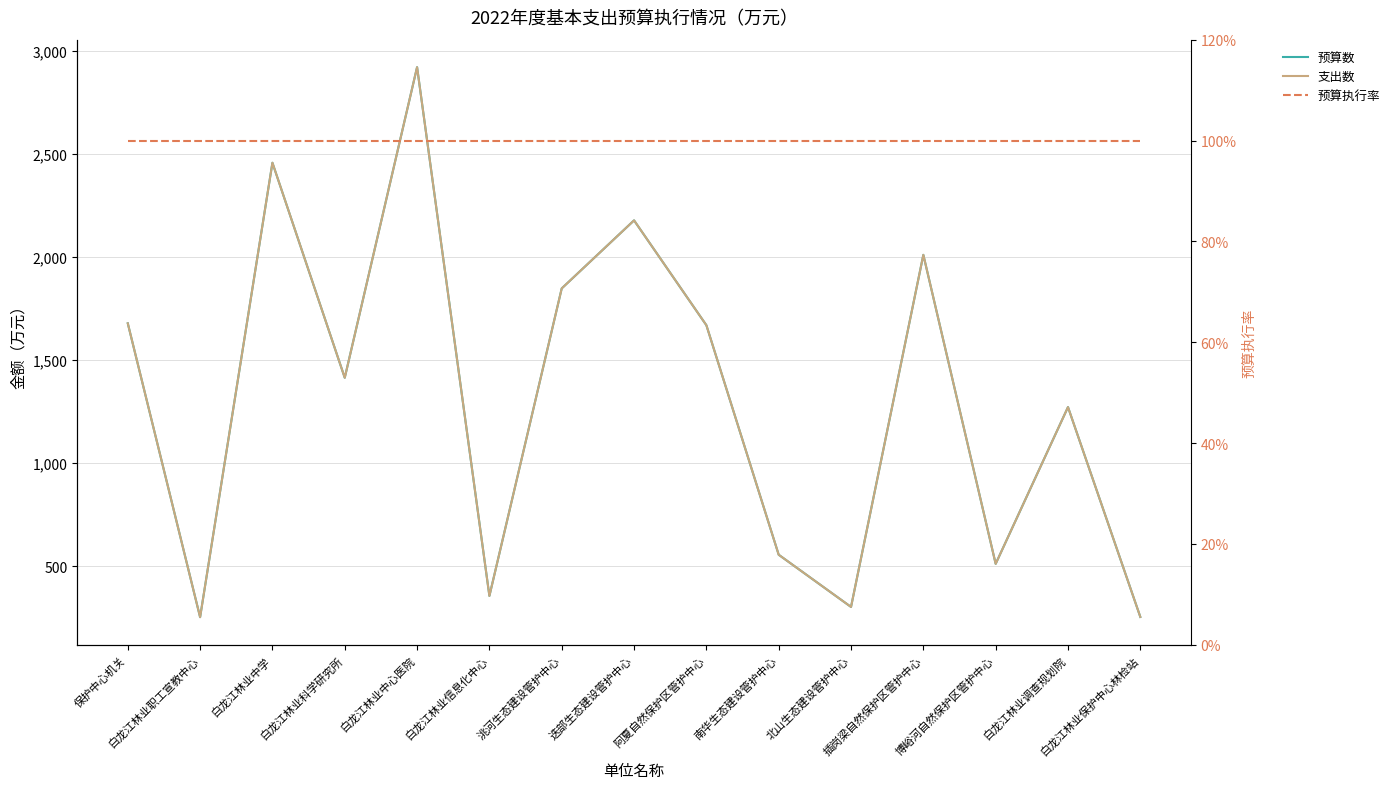

True or false: 支出数 and 预算数 cross at least once.

False